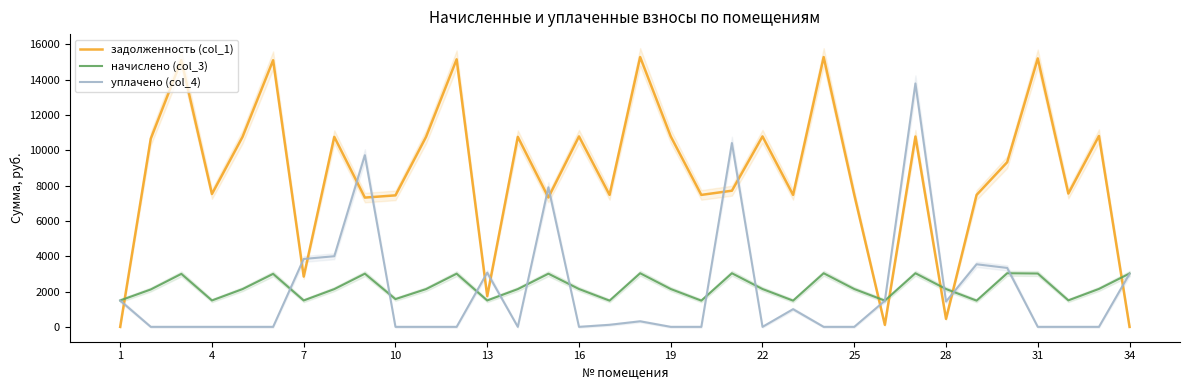

After their last crossing, which series has the higher values: задолженность (col_1) or уплачено (col_4)?

уплачено (col_4)